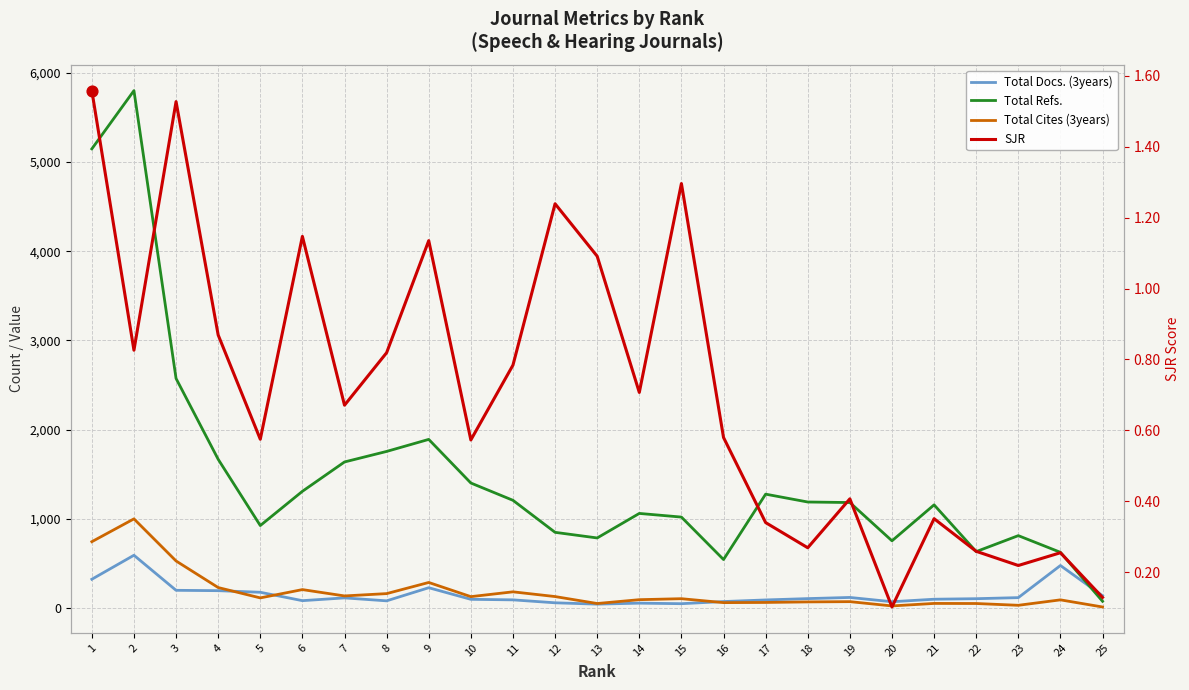

Which series has the widest spread of Y values?

Total Refs.